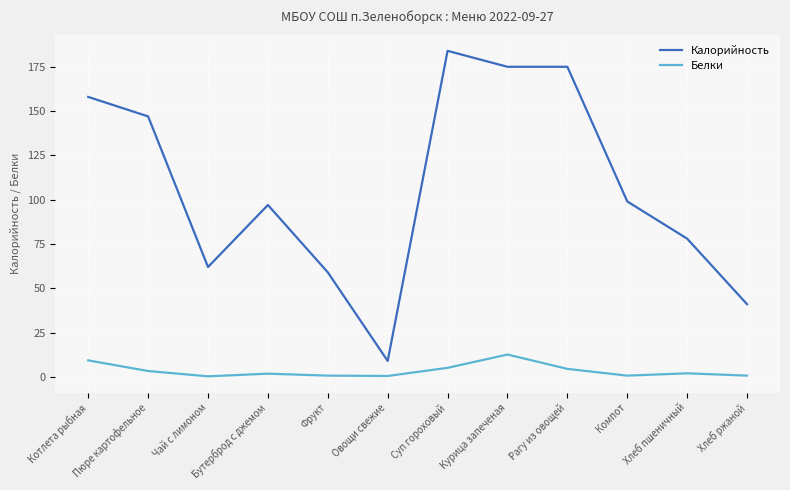

Rank the series by their maximum value, from highest to lowest.

Калорийность, Белки